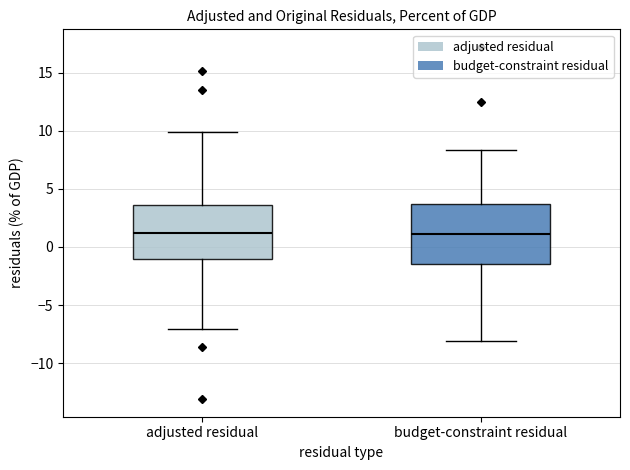

Reading left to right, read every box against the y-axis: the position of its median line, the range the box covers, and the ends of its whiskers. The values are not printed on the chart, so give them approximately, as read against the axis.

adjusted residual: median 1.0, box -1.0 to 3.5, whiskers -7.0 to 10.0
budget-constraint residual: median 1.0, box -1.5 to 3.5, whiskers -8.0 to 8.5